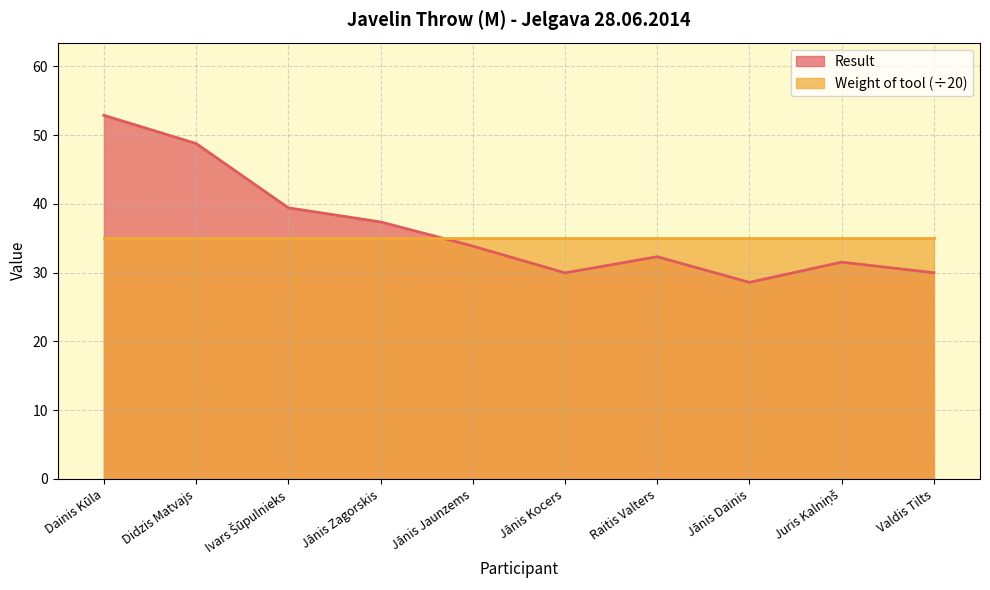

What is the sum of all values?

364.7